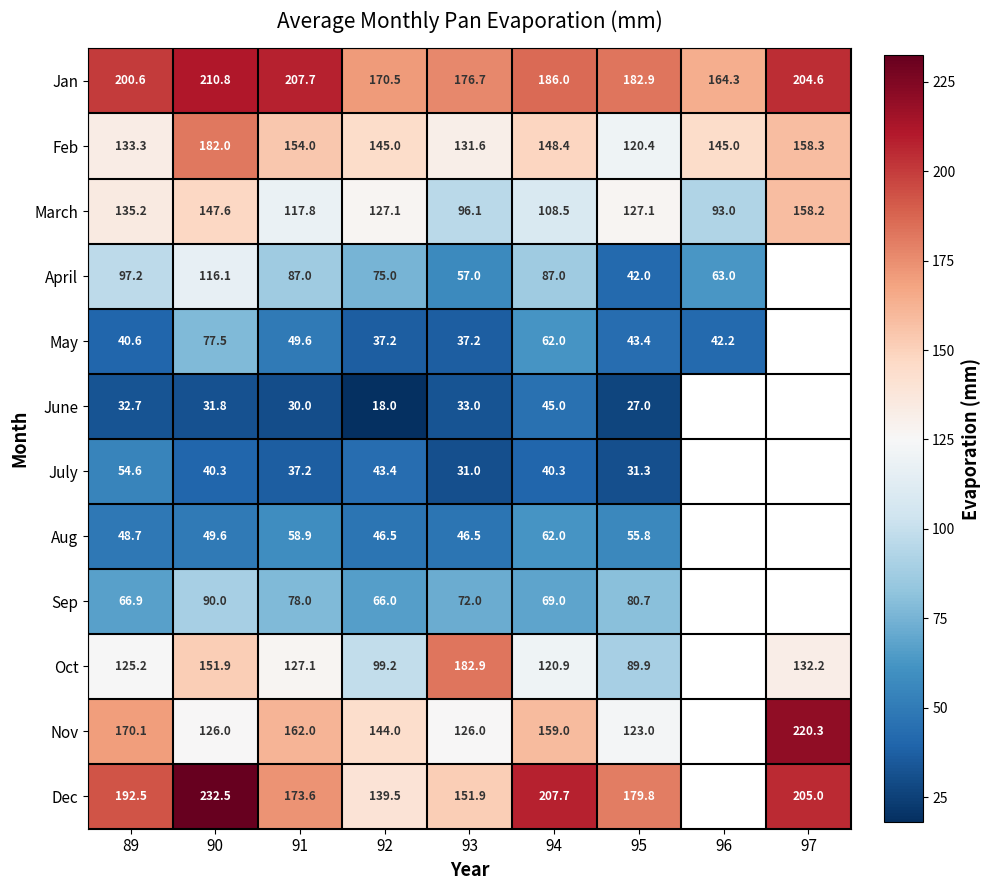

At 90, list the series in order from largest to smallest.

Dec, Jan, Feb, Oct, March, Nov, April, Sep, May, Aug, July, June